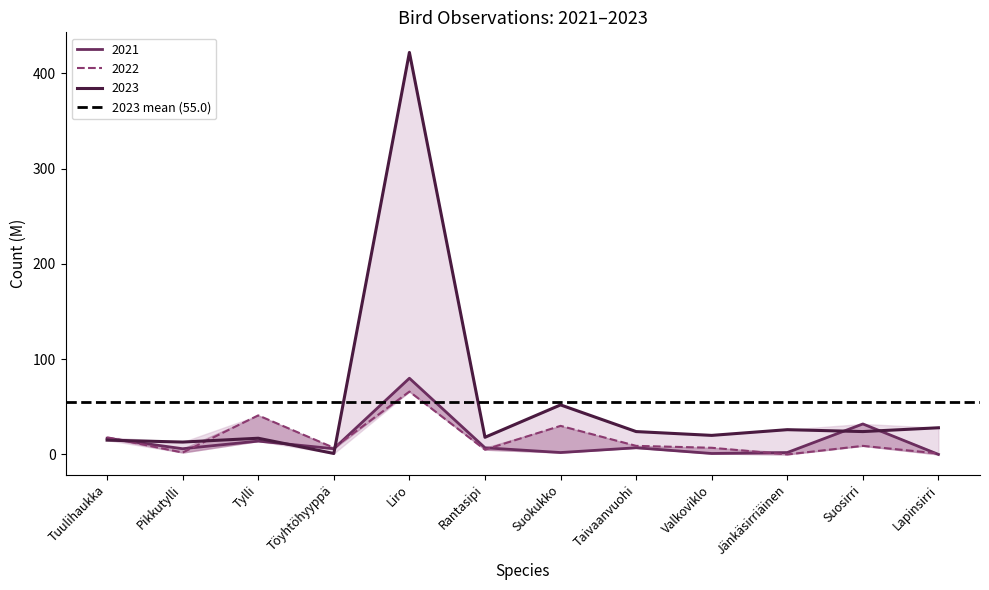

How many values in the 2021 series exceed 7?

4